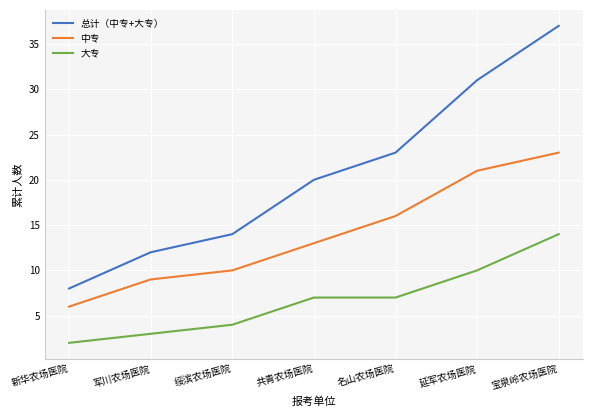

What is the average value of the 总计（中专+大专） series?

21